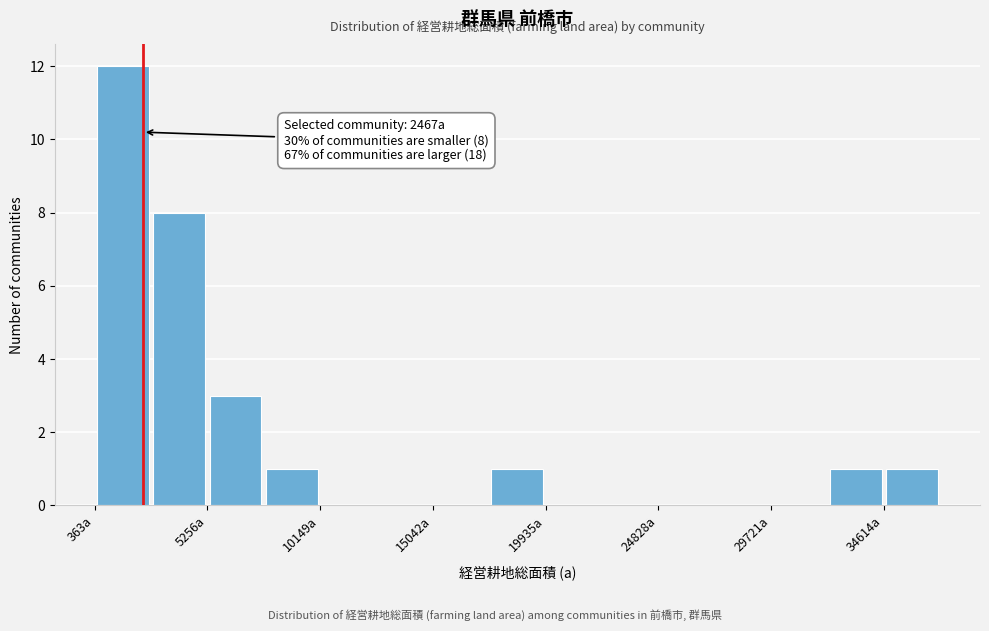

Over which range of the x-axis is the bar tallest?

500 to 3000